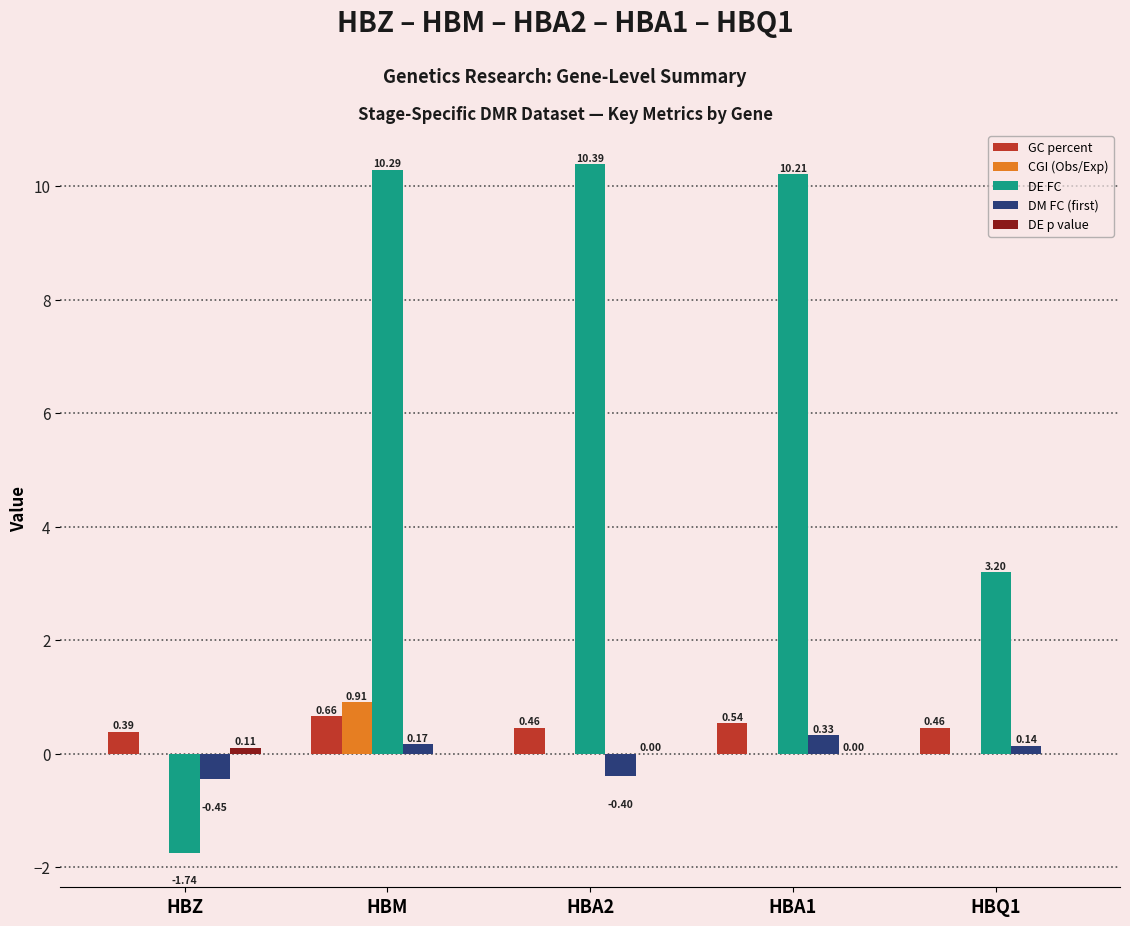

Between HBM and HBA2, which series saw the biggest shift?

CGI (Obs/Exp)